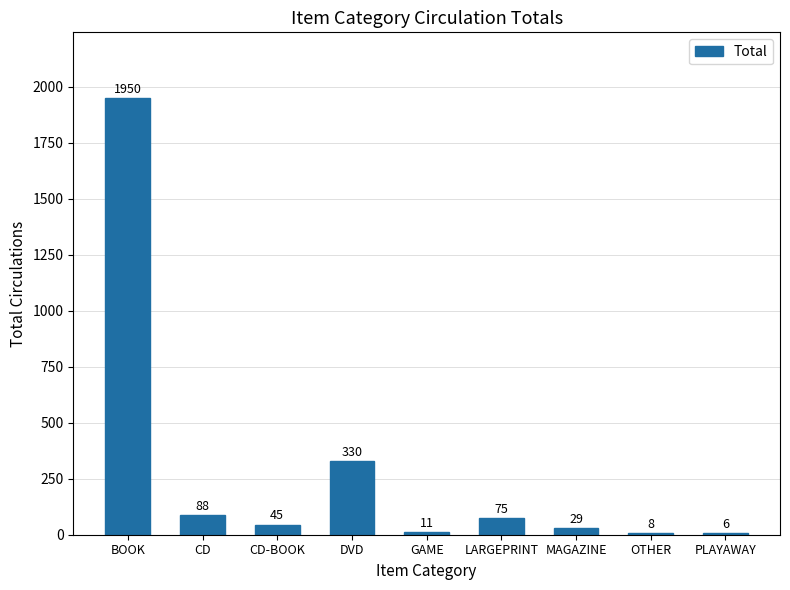

True or false: the data shows 29 at MAGAZINE.

True